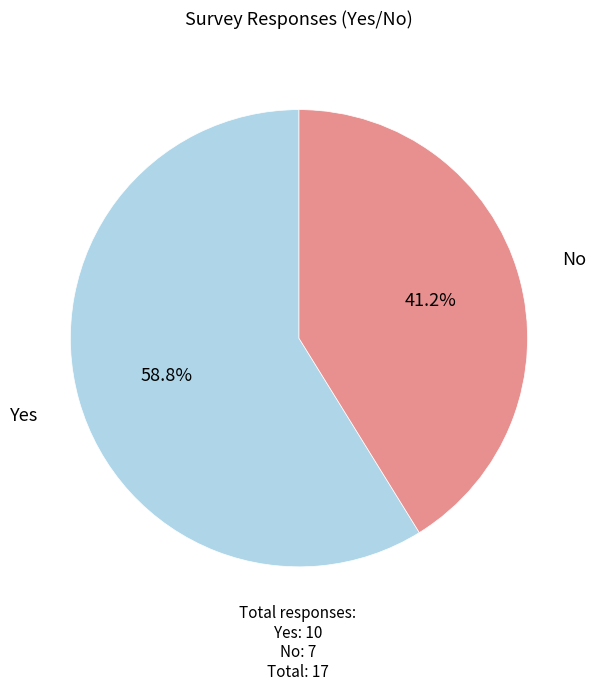

Approximately how many times larger is the value at No compared to Yes?

0.7